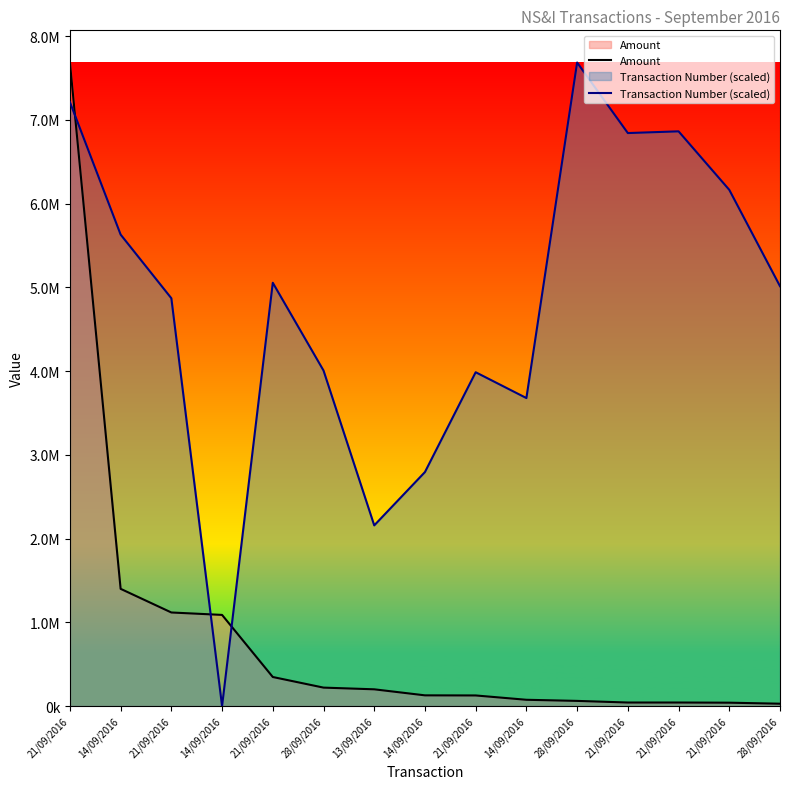

How many times do Transaction Number (scaled) and Amount cross each other?

3